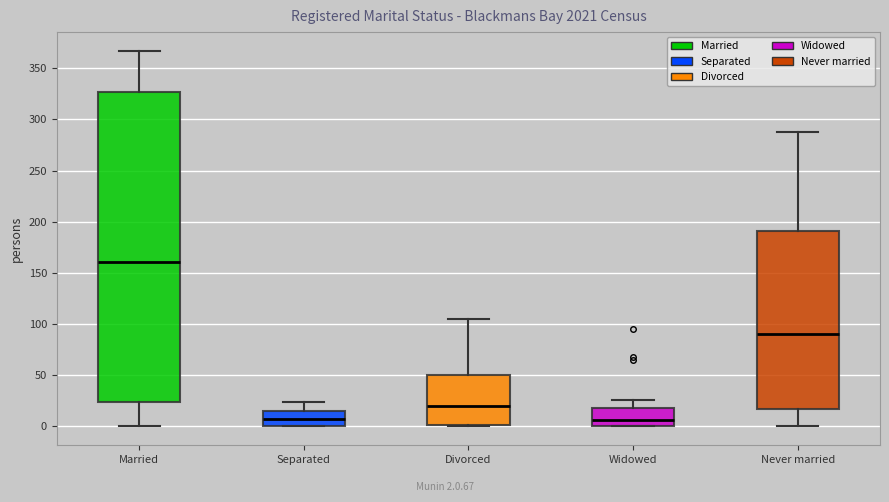

Reading left to right, transcribe this box plot: for each box, give where its median line is, the range the box spans, and where its two whiskers end, as read against the y-axis. The values are not printed on the chart, so give them approximately, as read against the axis.

Married: median 160, box 25 to 325, whiskers 0 to 365
Separated: median 10, box 0 to 15, whiskers 0 to 25
Divorced: median 20, box 0 to 50, whiskers 0 (just below the box's lower edge) to 105
Widowed: median 5, box 0 to 20, whiskers 0 to 25
Never married: median 90, box 15 to 190, whiskers 0 to 290